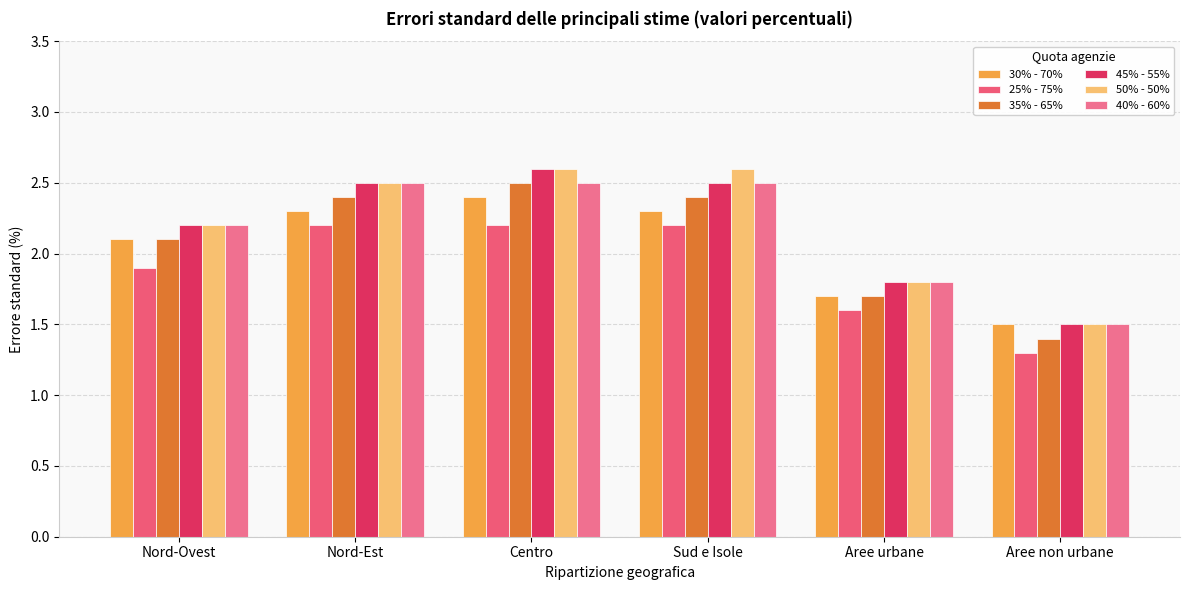

What is the sum of all 45% - 55% values?

13.1